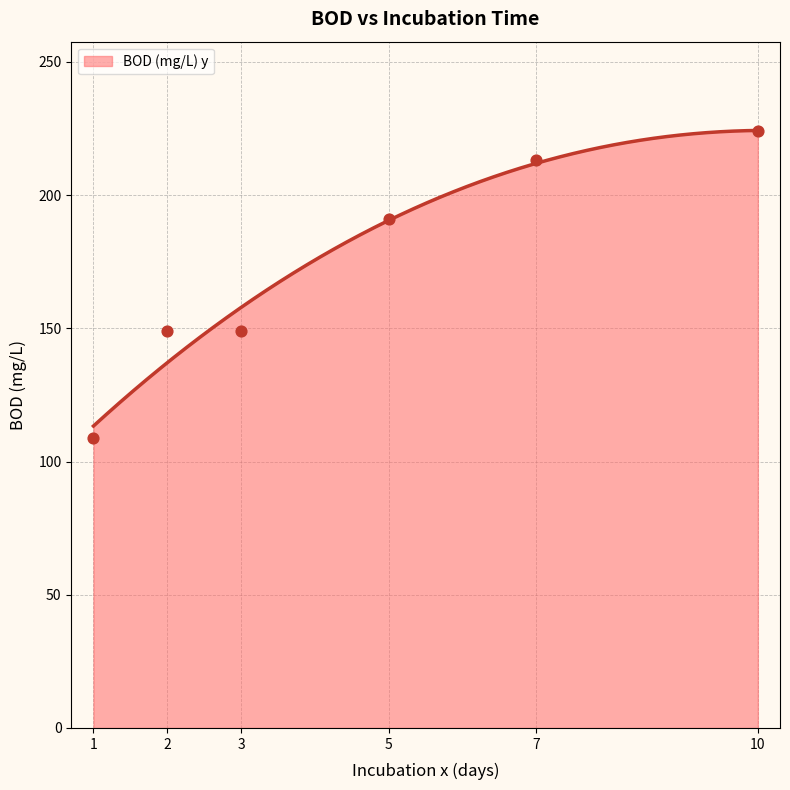

Between 10 and 5, which is larger?

10